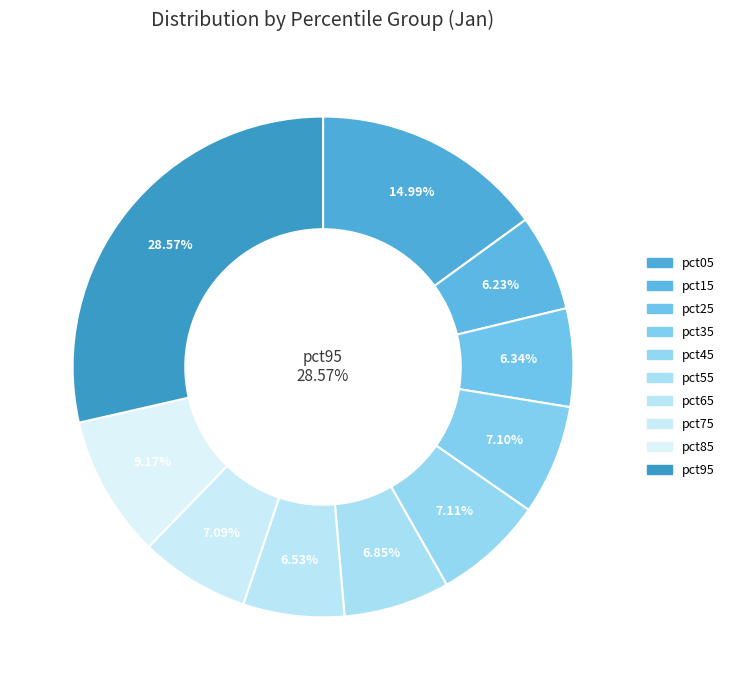

Does pct15 account for over 50% of the chart?

No